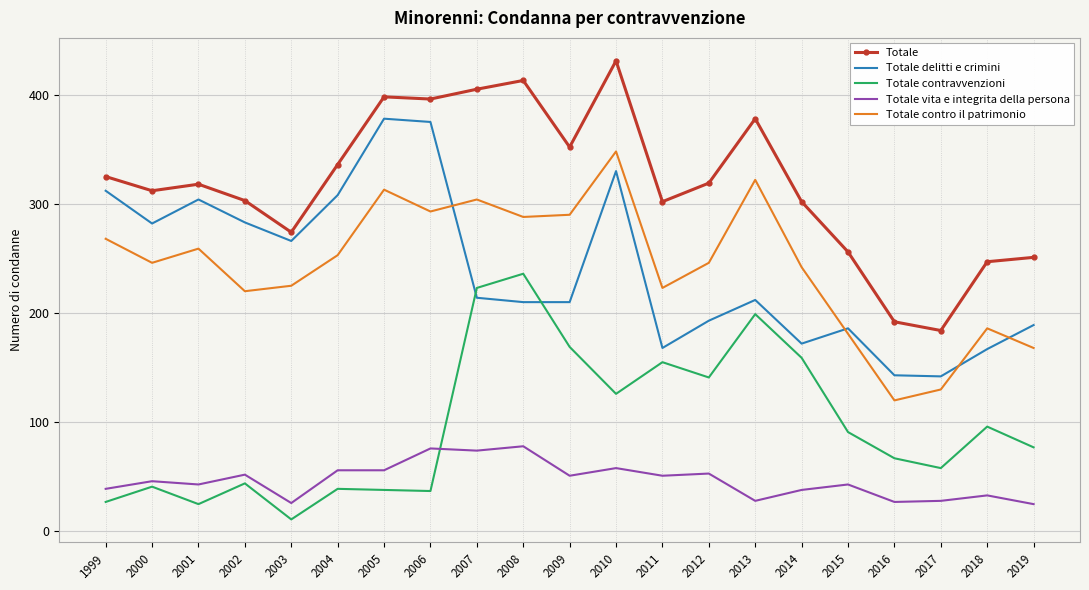

Is it true that Totale contro il patrimonio equals 509 at 2008?

False